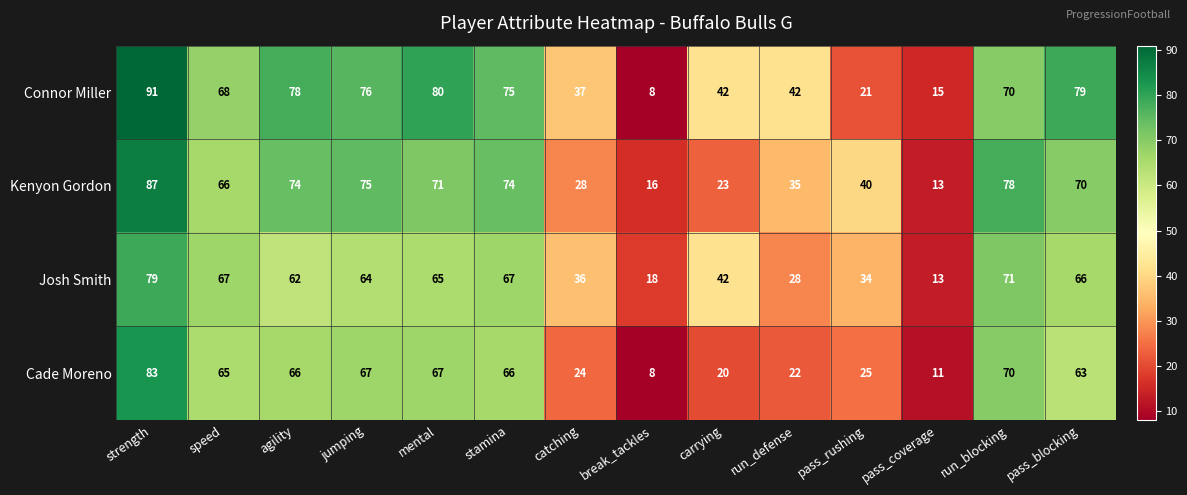

Rank the series by their average value, from lowest to highest.

Cade Moreno, Josh Smith, Kenyon Gordon, Connor Miller